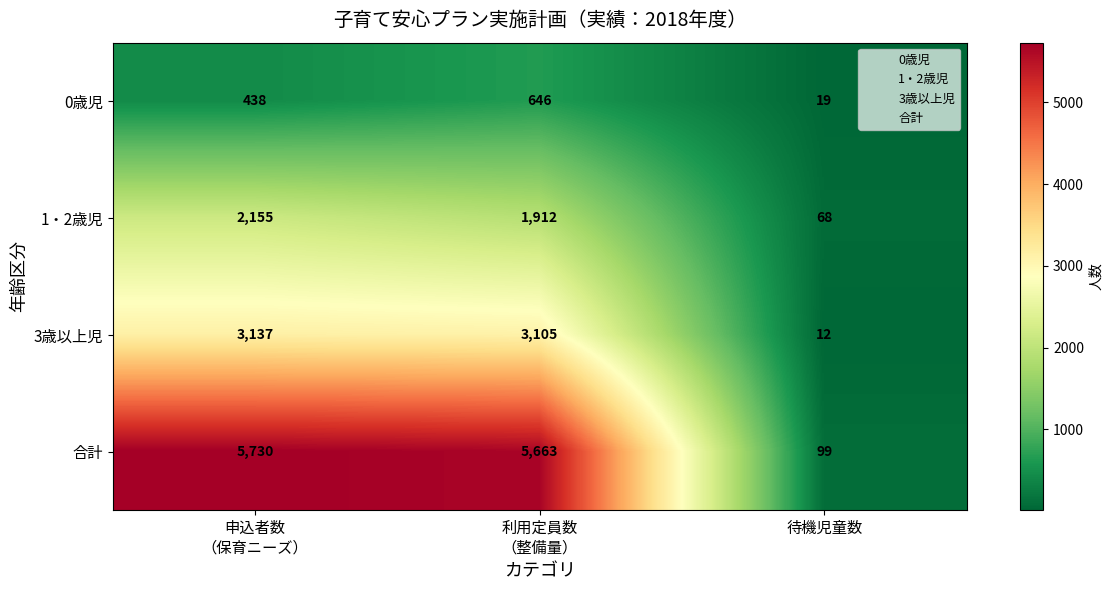

Is it true that 合計 equals 58 at 待機児童数?

False